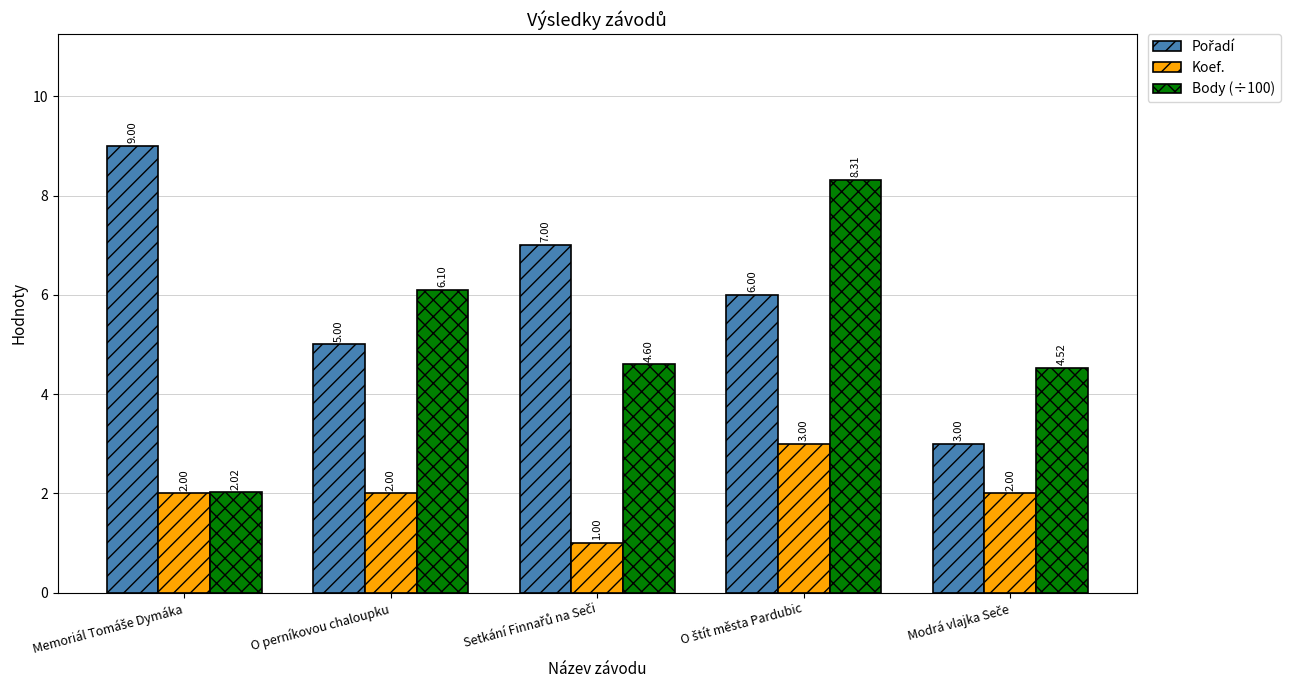

At how many categories does at least one series exceed 3?

5